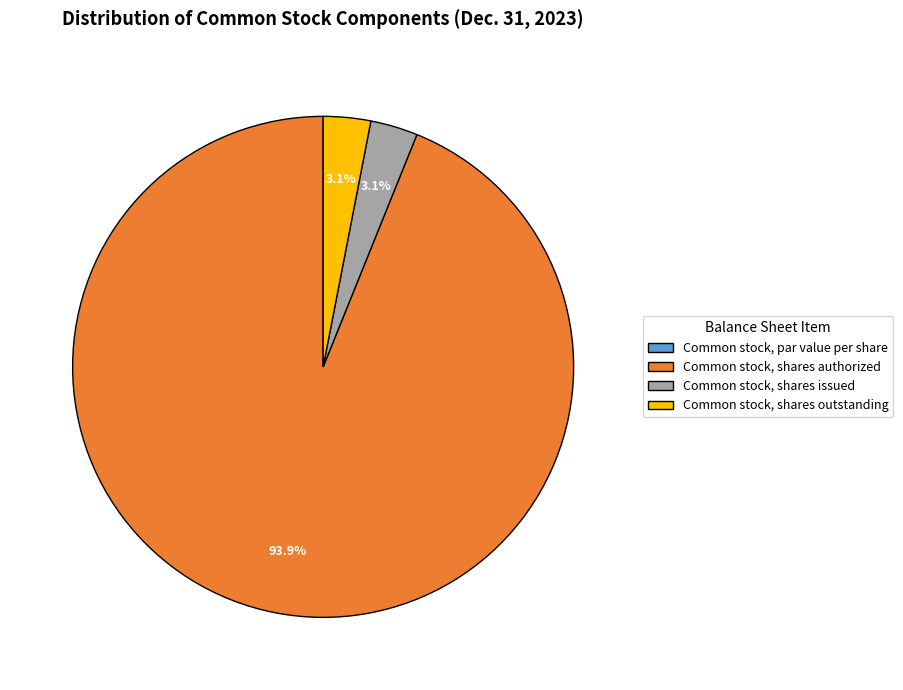

Which slice represents more than half of the pie?

Common stock, shares authorized